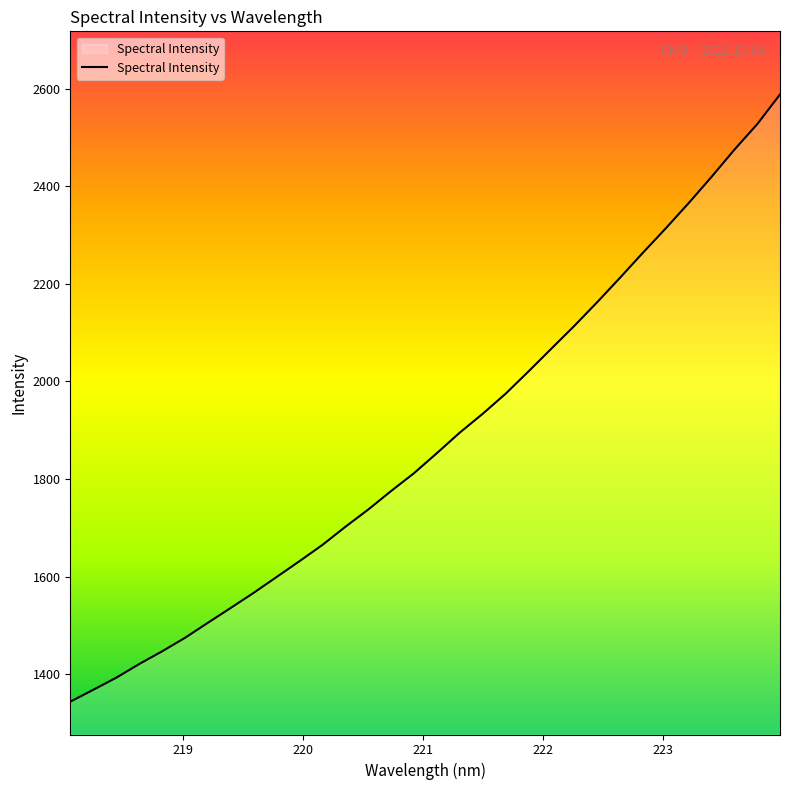

What is the difference between the maximum and minimum values?

1244.4